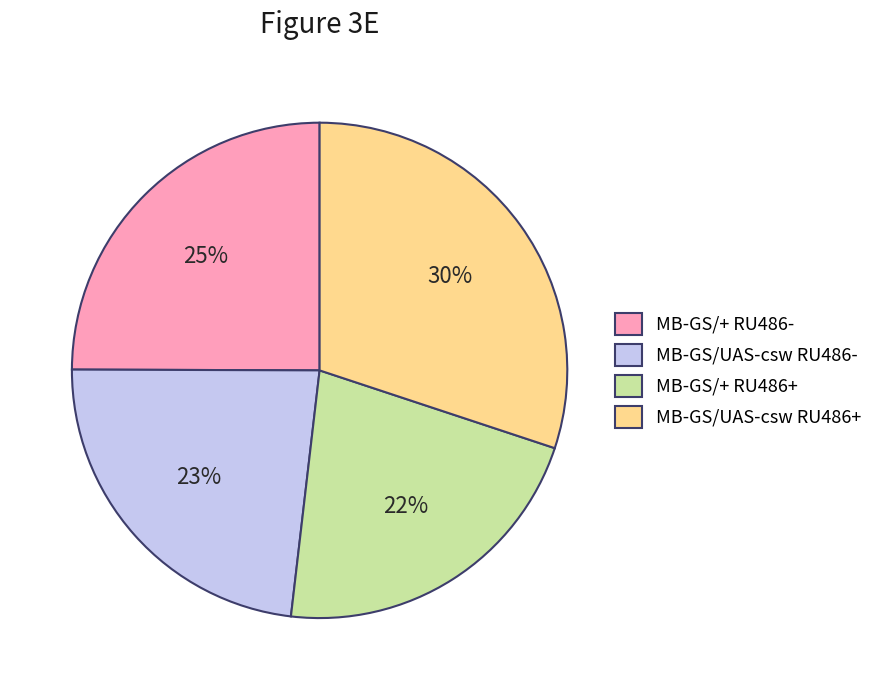

The MB-GS/+ RU486+ slice represents 22% of the pie. True or false?

True